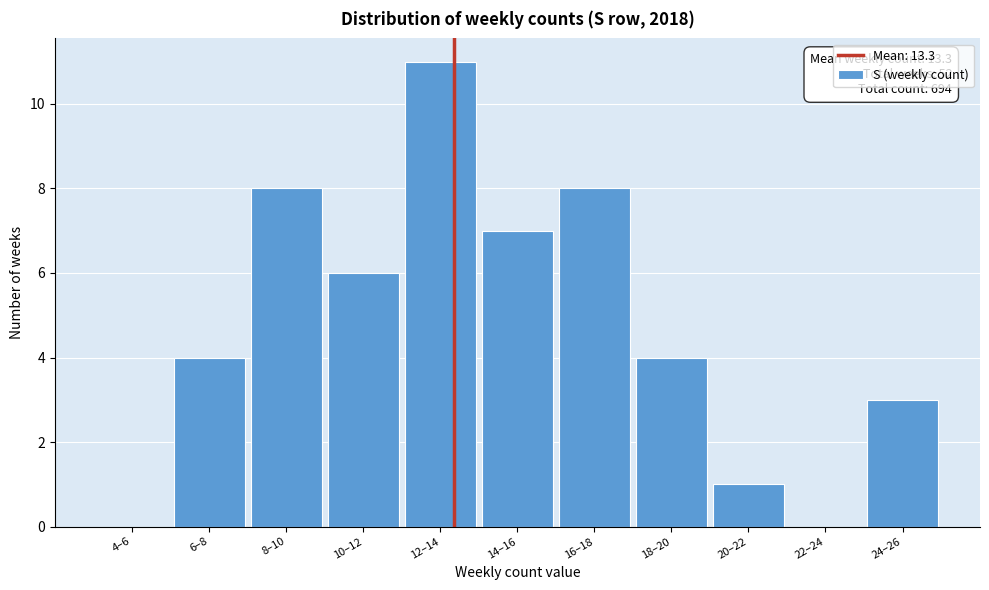

Reading right to left, extract all data points from this chart.

24–26=3	22–24=0	20–22=1	18–20=4	16–18=8	14–16=7	12–14=11	10–12=6	8–10=8	6–8=4	4–6=0